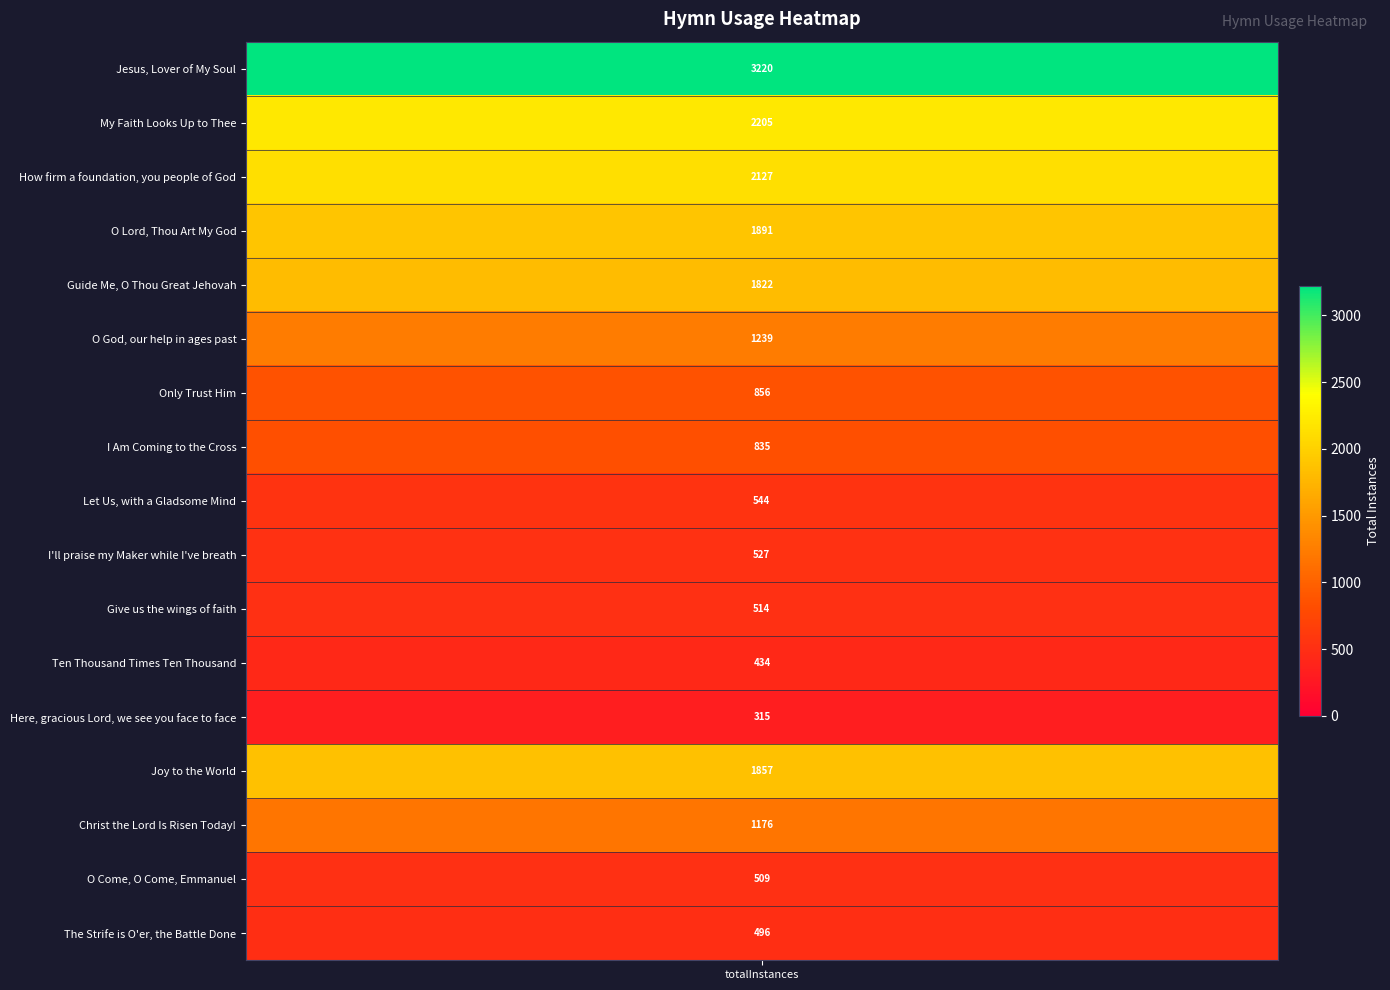

What is the smallest value displayed?

315